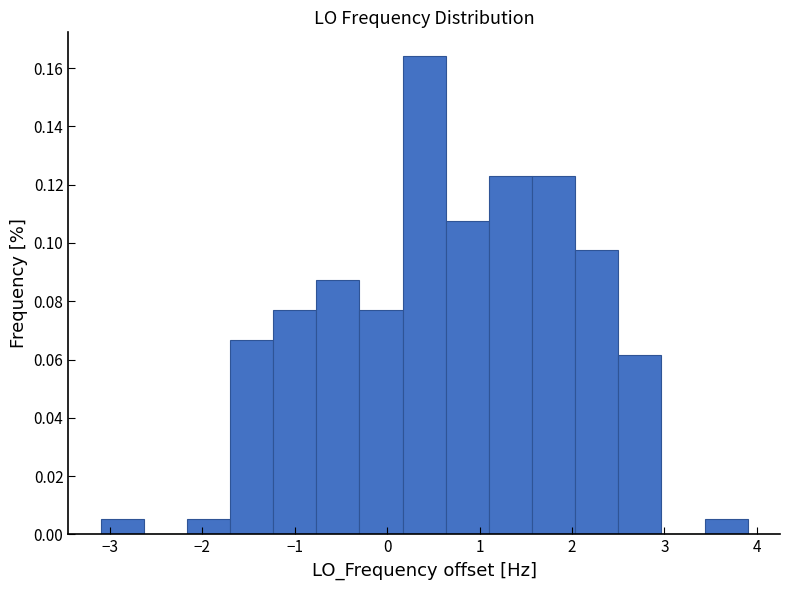

How tall is the bar that spans -0.8 to -0.3 on the x-axis? Neither the bar edges nor the heights are printed on the chart, so give them approximately, as read against the axes.

0.088